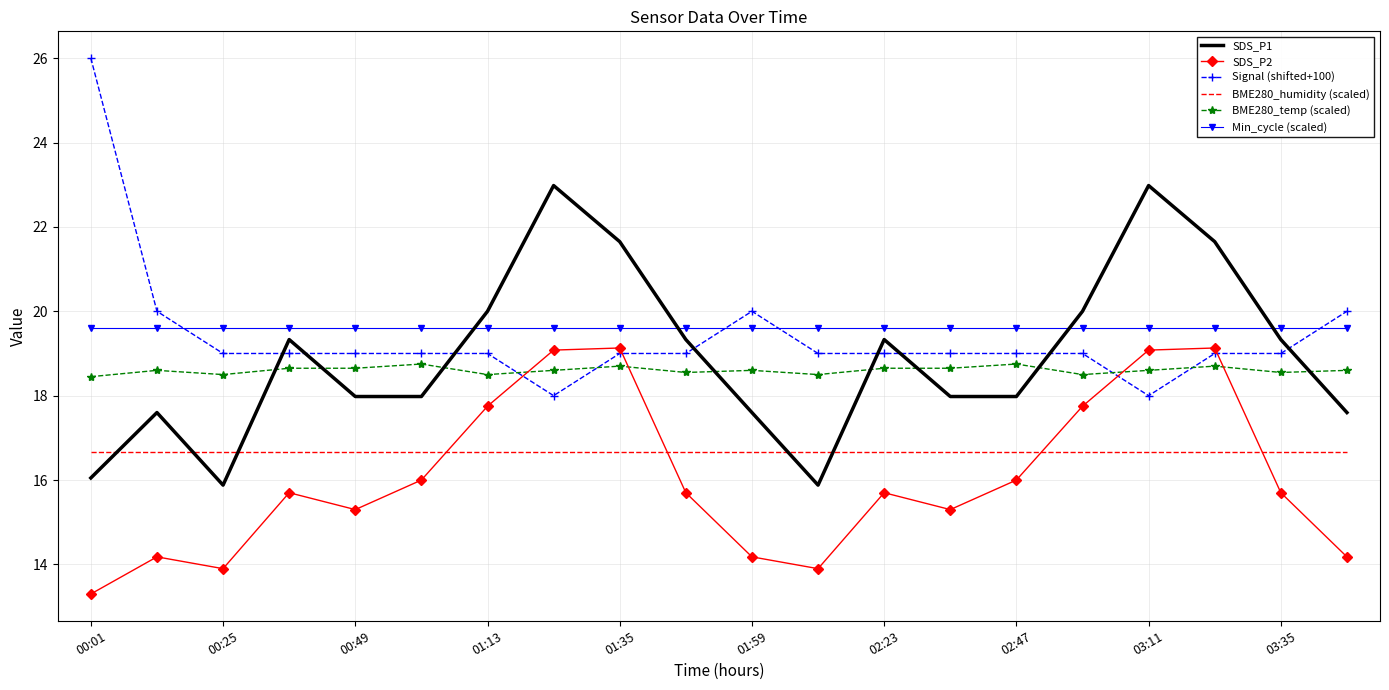

At how many categories does at least one series exceed 17?

20